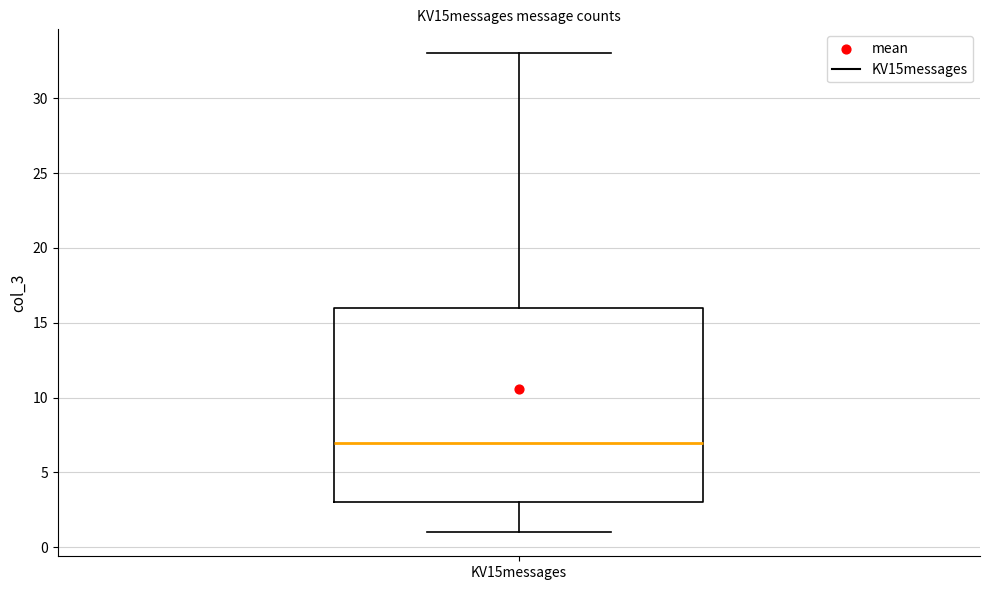

Transcribe this box plot: give where the median line is, the range the box spans, and where the two whiskers end, as read against the y-axis. The values are not printed on the chart, so give them approximately, as read against the axis.

median 7, box 3 to 16, whiskers 1 to 33